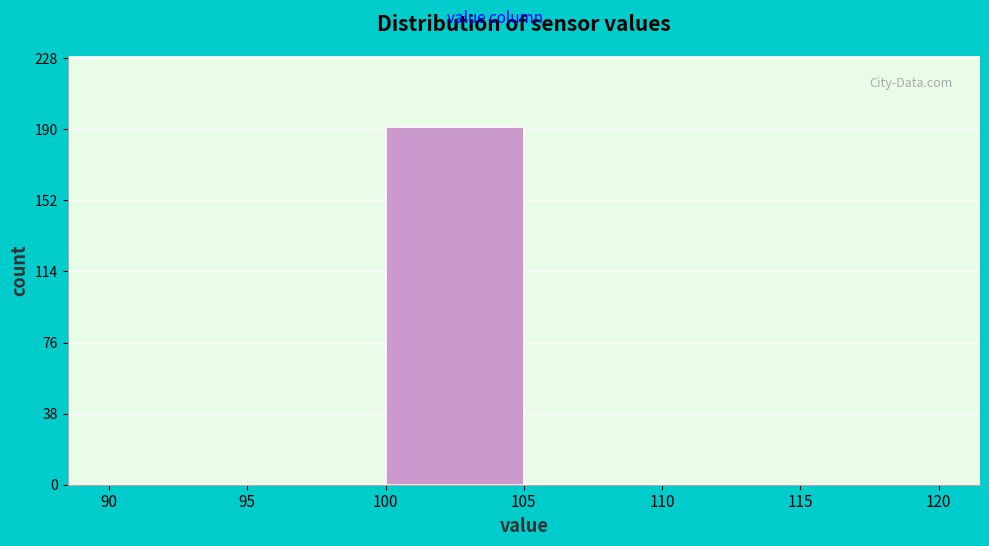

How tall is the bar that spans 100 to 105 on the x-axis? The values are not printed on the chart, so give them approximately, as read against the axis.

190